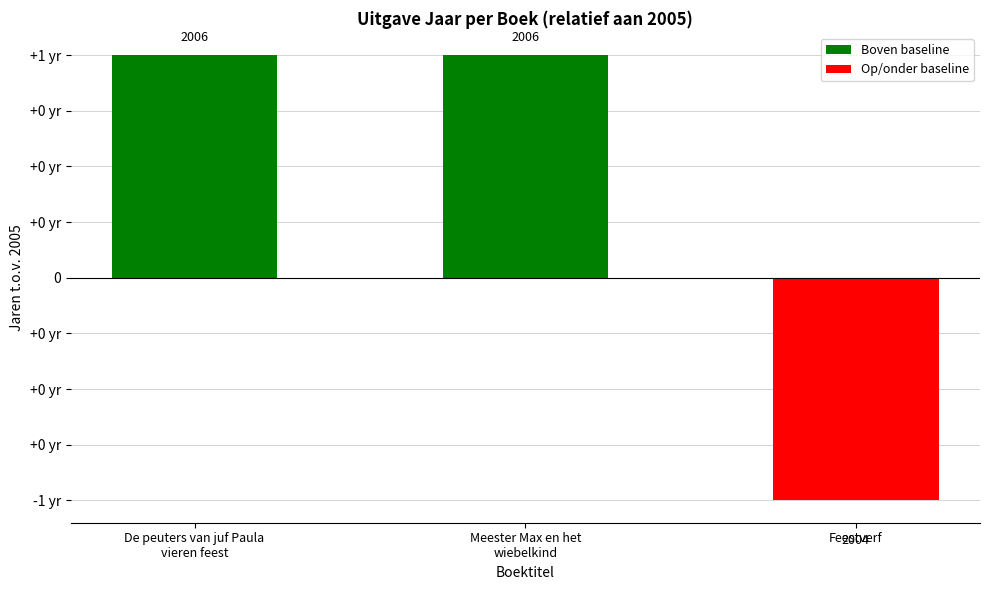

Reading left to right, transcribe all the data shown in this chart.

De peuters van juf Paula
vieren feest=1	Meester Max en het
wiebelkind=1	Feestverf=-1